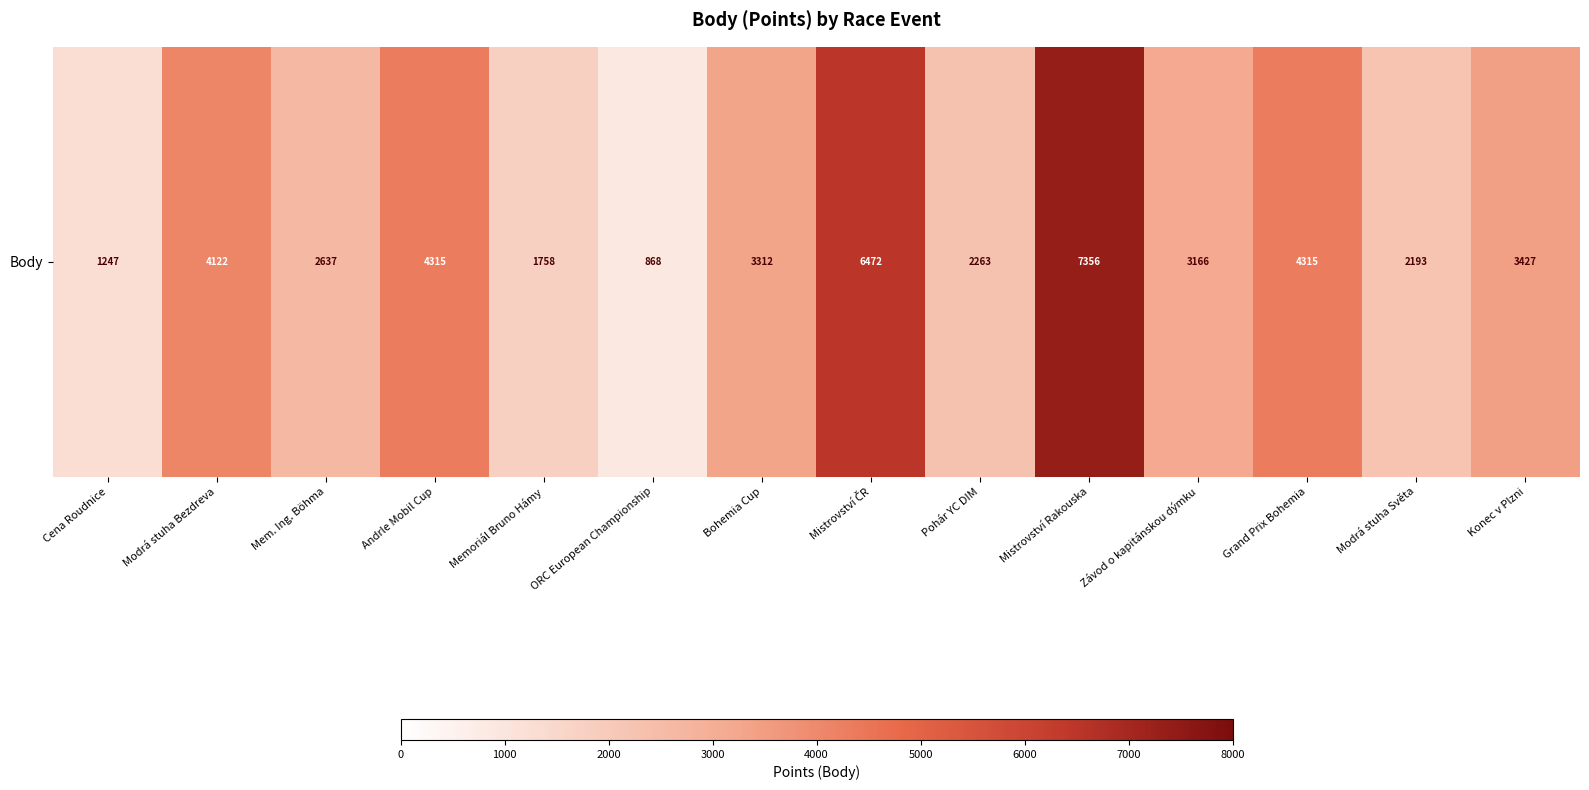

Is it true that the value at Modrá stuha Bezdreva is 2449?

False